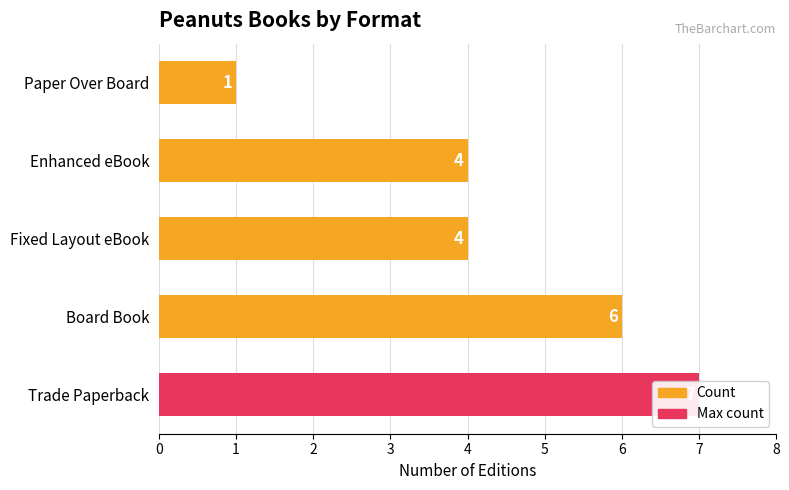

What is the minimum value shown in the chart?

1